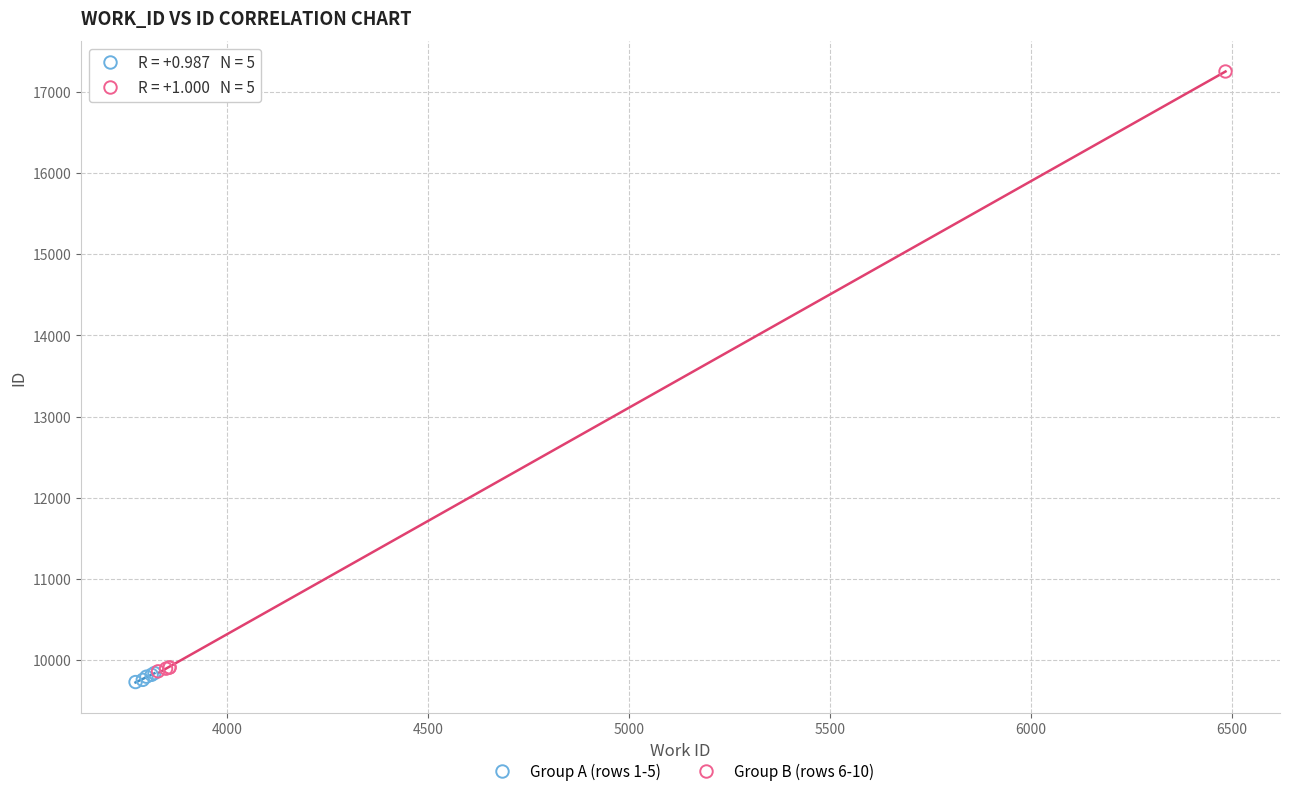

What are all the series names shown in the legend?

Group A (rows 1-5), Group B (rows 6-10)